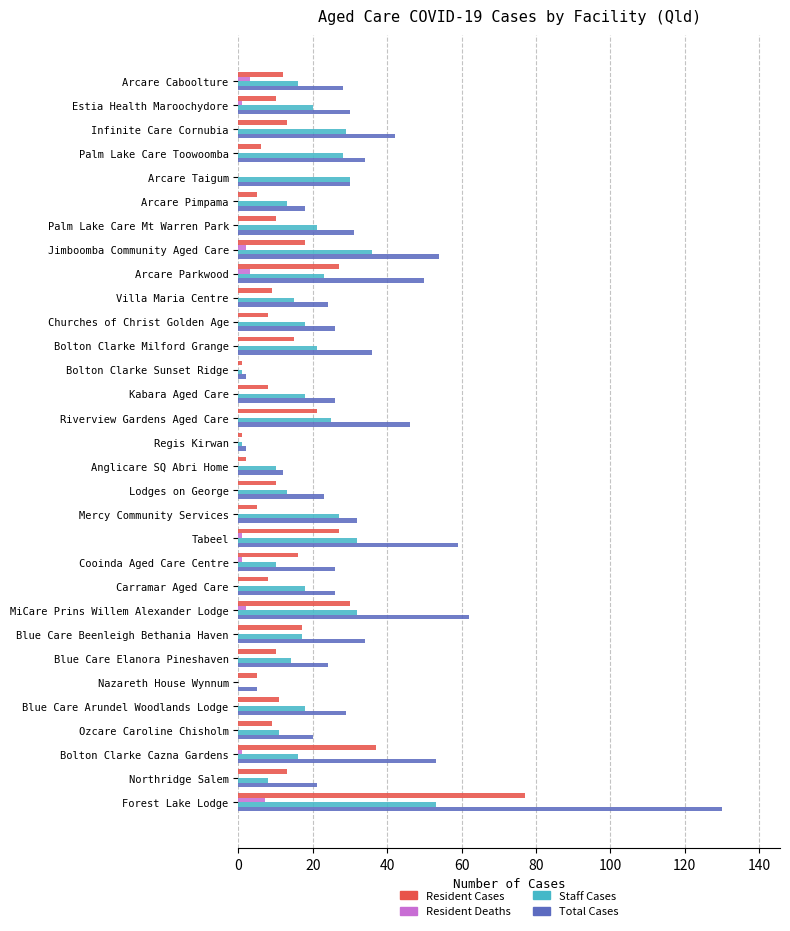

The value of Total Cases at Arcare Taigum is 30. True or false?

True